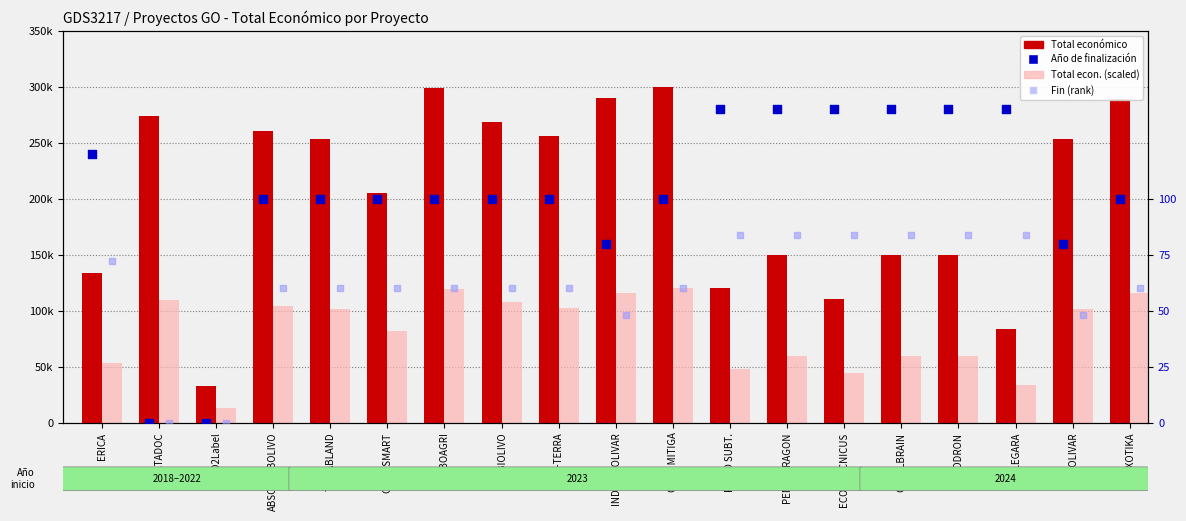

Is the value of Total econ. (scaled) at CITRUSMART greater than the value of Fin (rank) at BIOLIVAR?

Yes